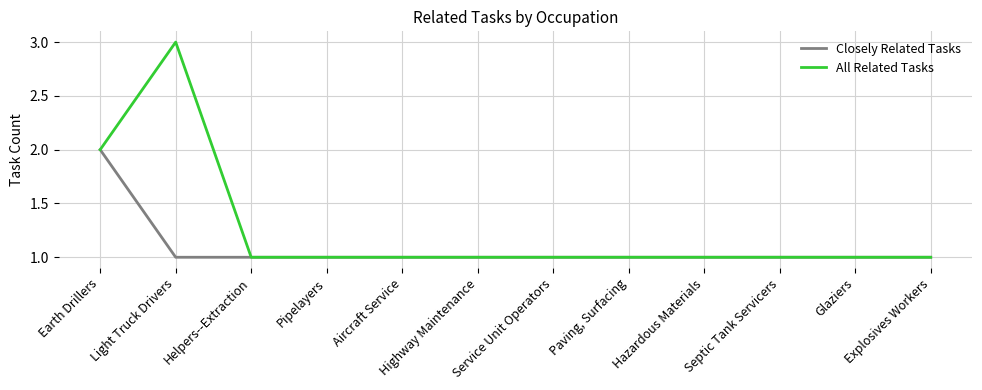

Which category has the highest value in the All Related Tasks series?

Light Truck Drivers